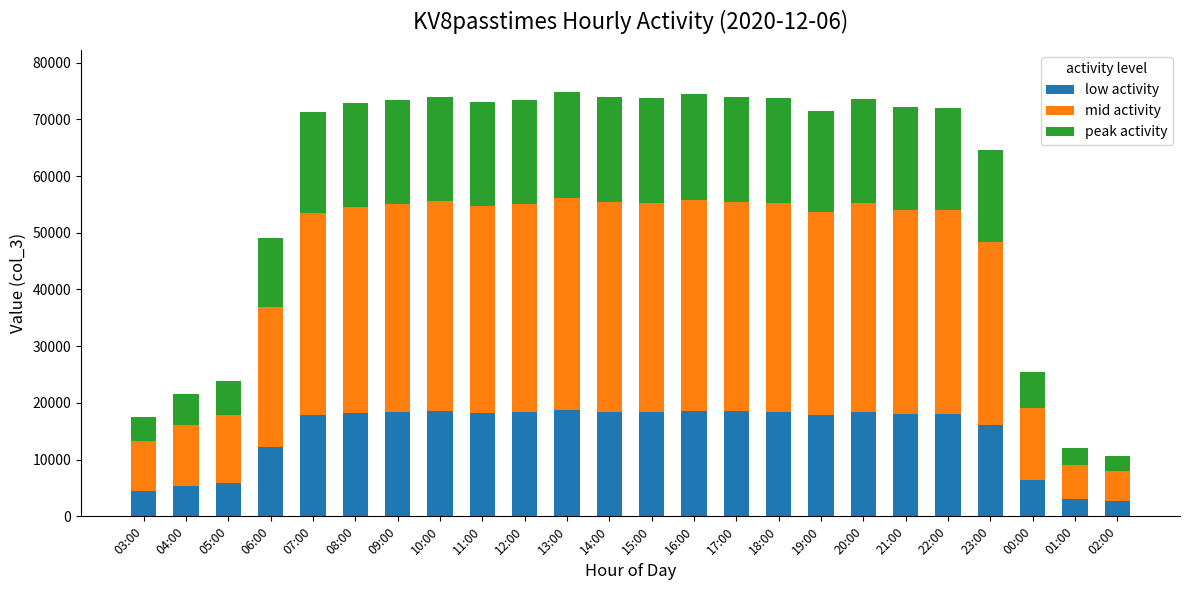

What is the maximum value for low activity?

18692